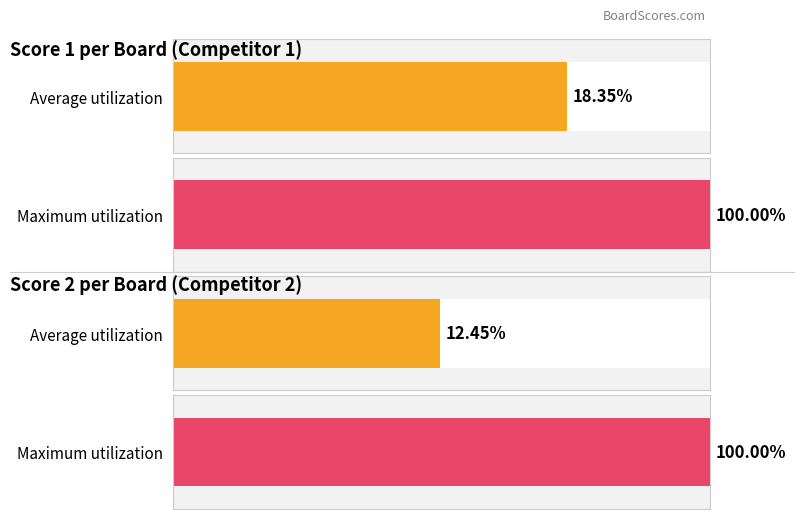

The Score 1 series shows 4 at 3. True or false?

False